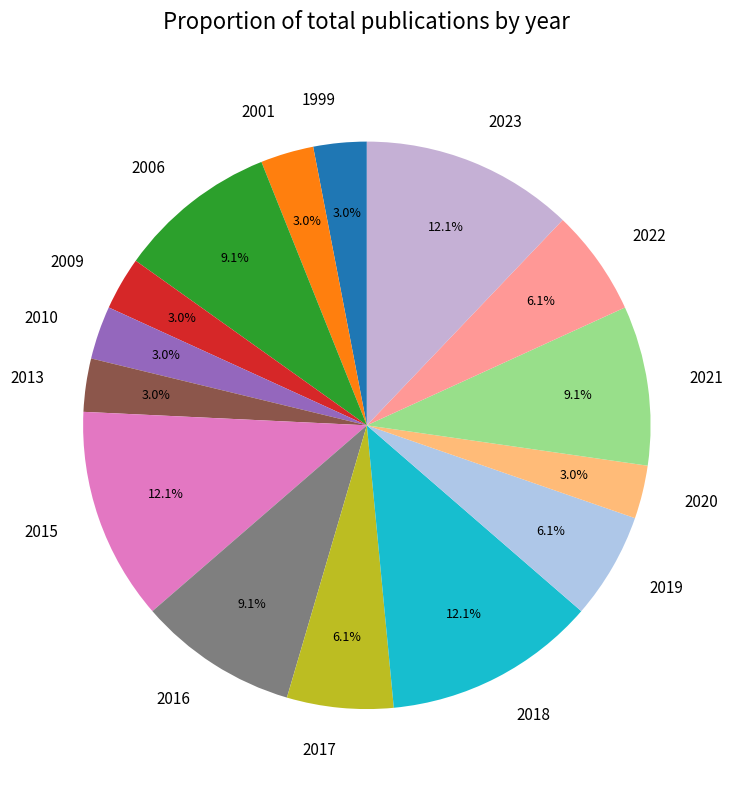

Is it true that 2020 is 3% of the pie?

True